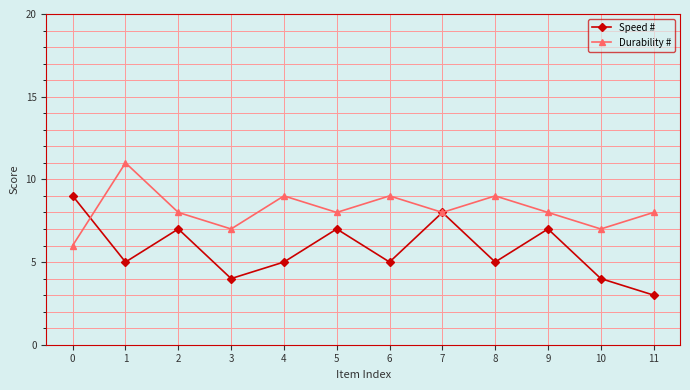

What is the difference between the maximum and minimum values in the Speed # series?

6